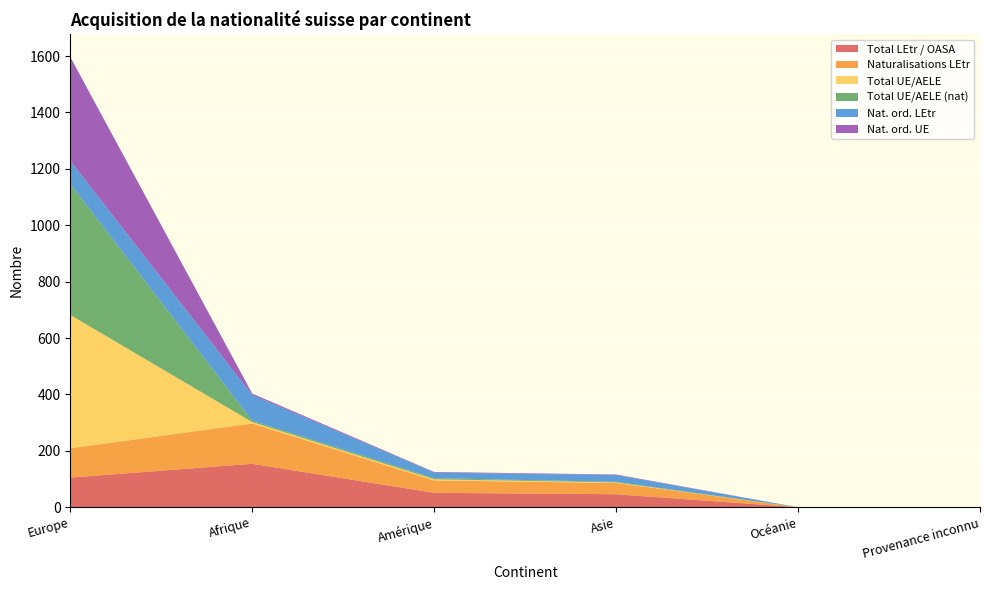

Reading right to left, what are all the values shown in this chart?

Total LEtr / OASA: 0	0	46	51	154	105
Naturalisations LEtr: 0	0	40	44	143	104
Total UE/AELE: 0	0	2	4	5	473
Total UE/AELE (nat): 0	0	2	4	5	465
Nat. ord. LEtr: 0	0	24	20	91	82
Nat. ord. UE: 0	0	2	2	5	368